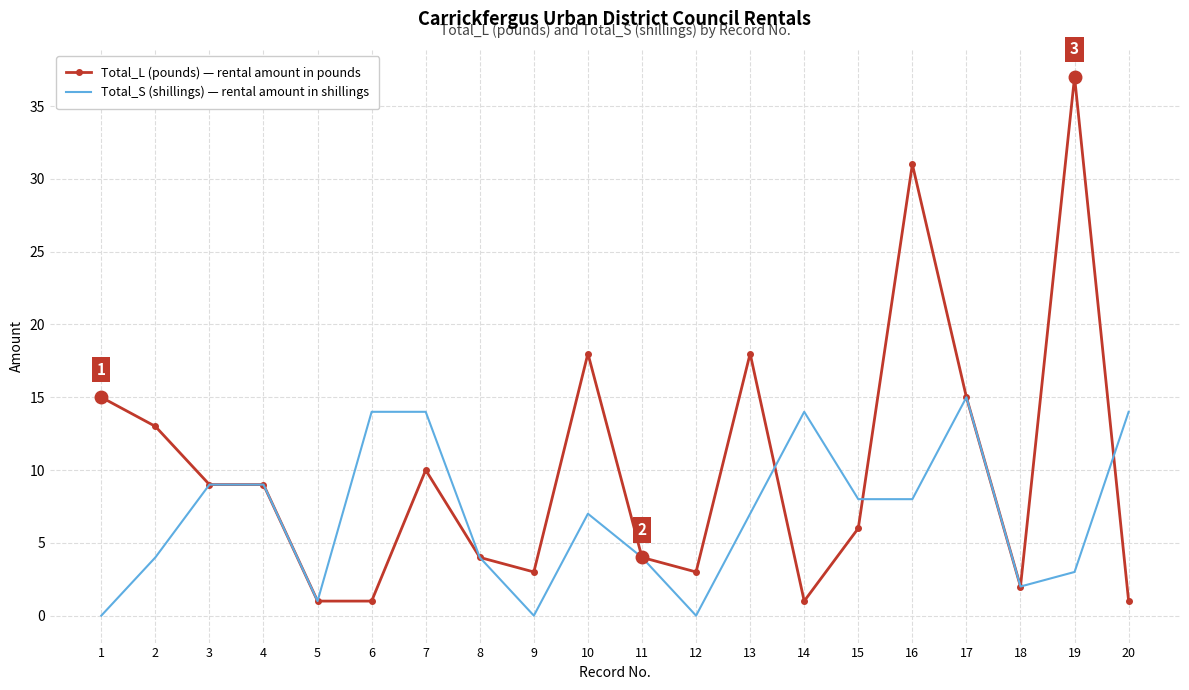

Which series has the widest spread of values?

Total_L (pounds) — rental amount in pounds